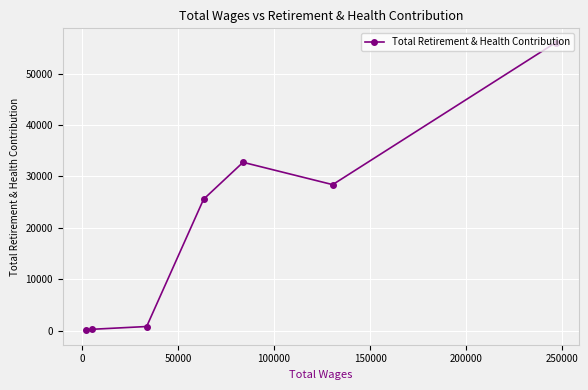

What is the greatest value displayed?

56012